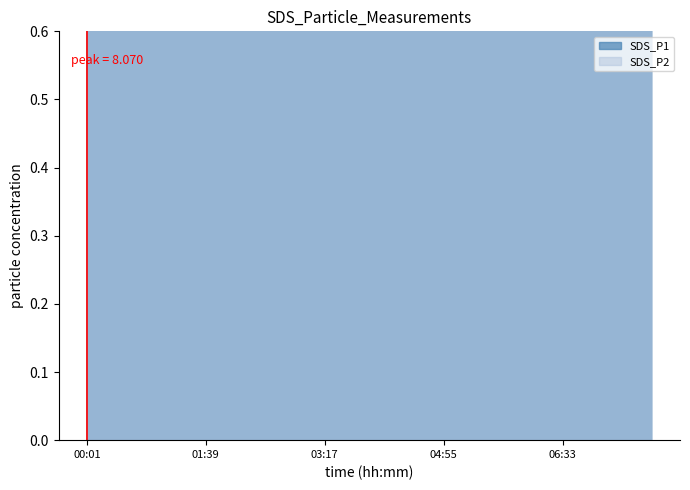

Is it true that SDS_P2 equals 0.8 at 05:44?

True